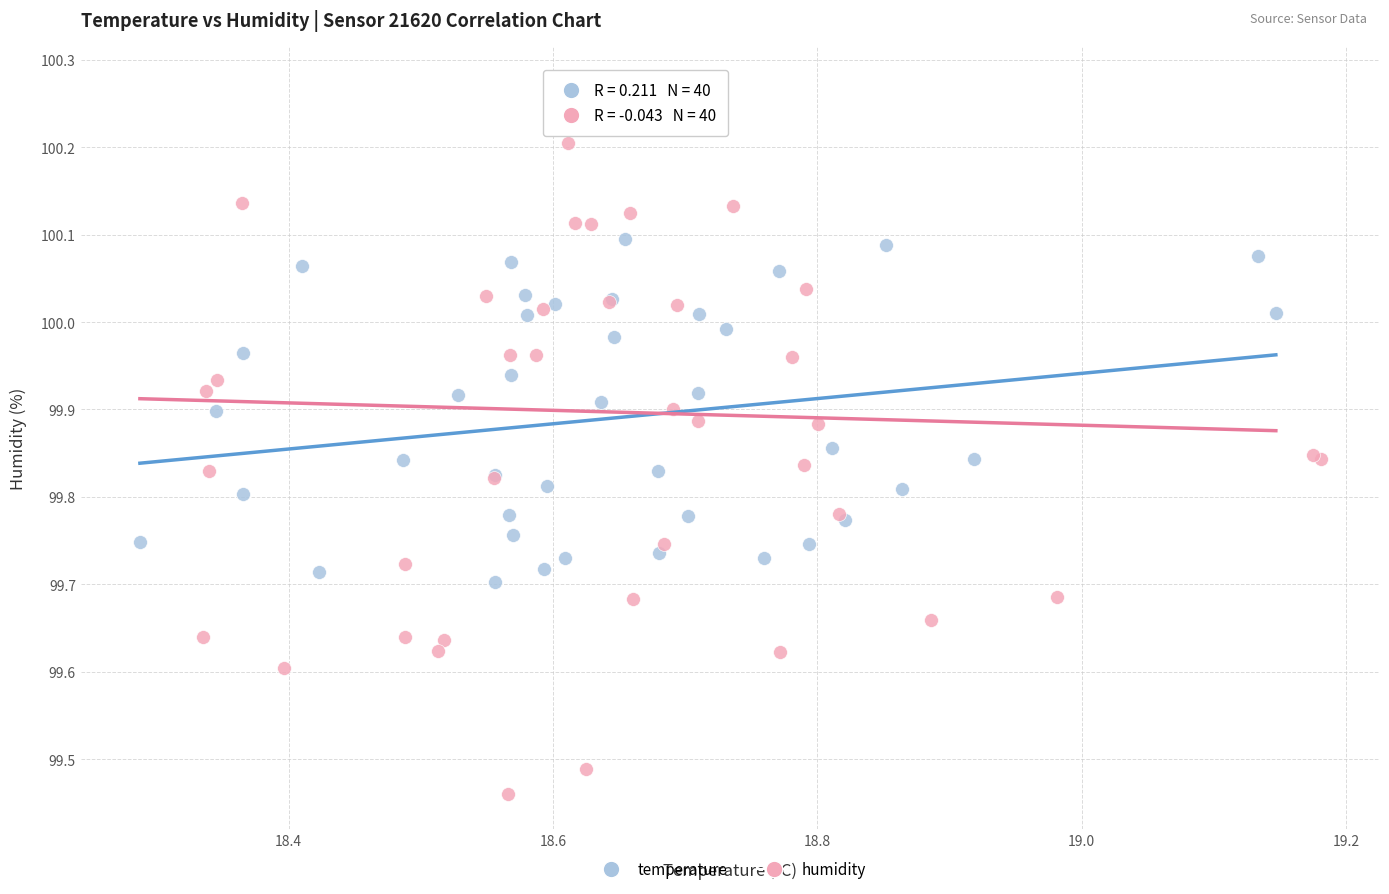

Which series contains the lowest Y value?

humidity